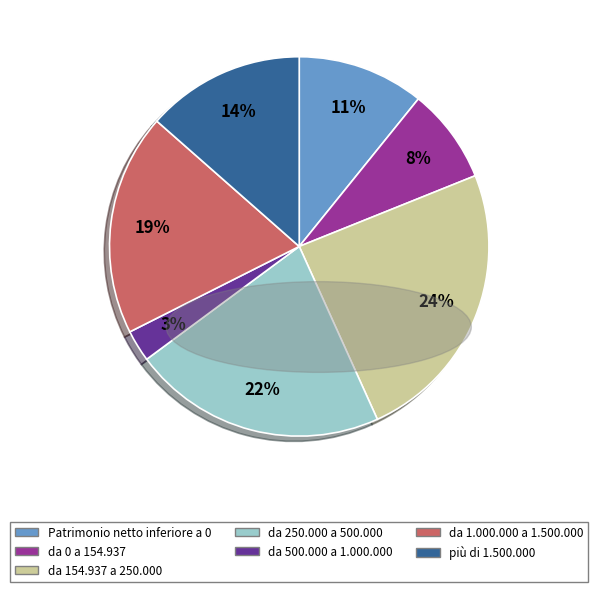

The da 0 a 154.937 slice represents 8% of the pie. True or false?

True